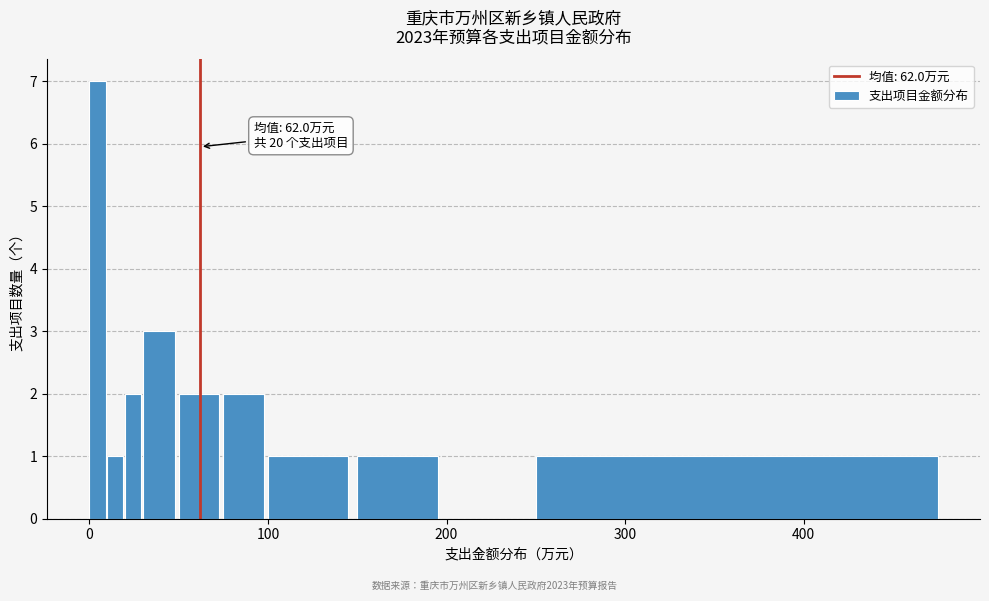

Read against the x-axis, roughly where is the centre of the tallest bar?

0